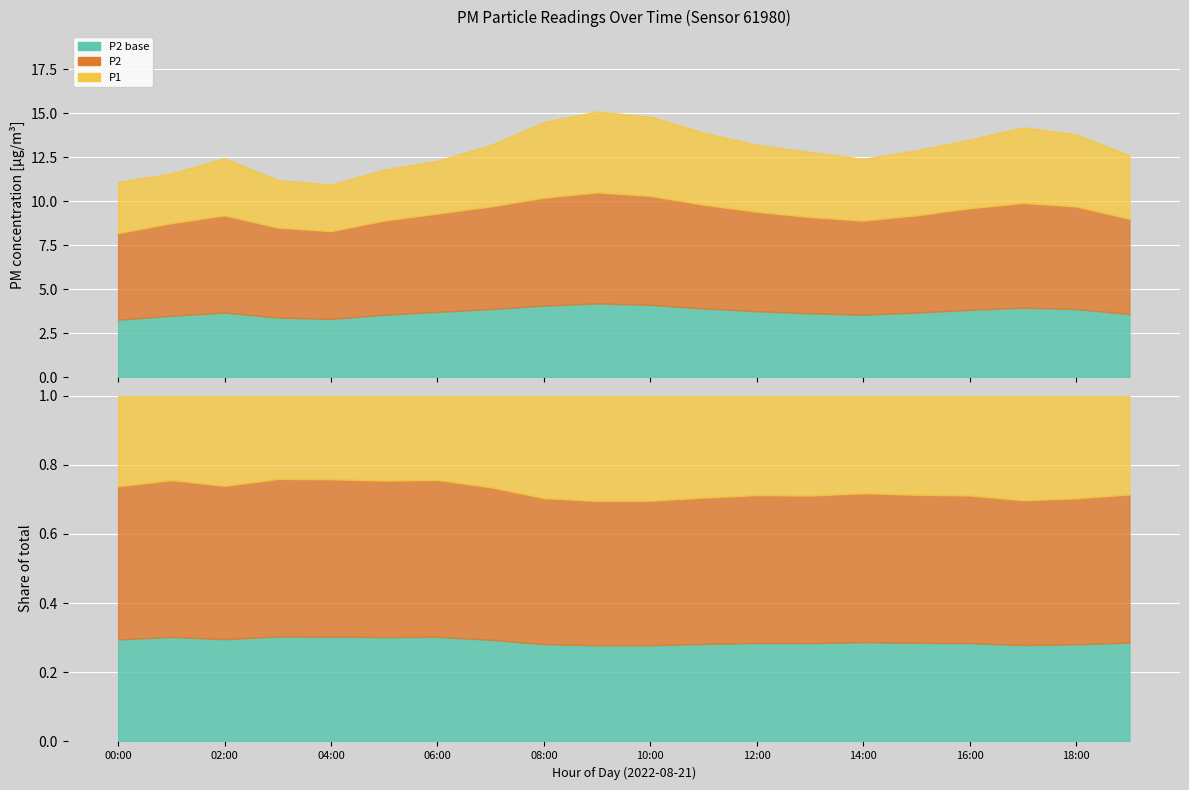

Which category has the lowest value in the P2 series?

00:00